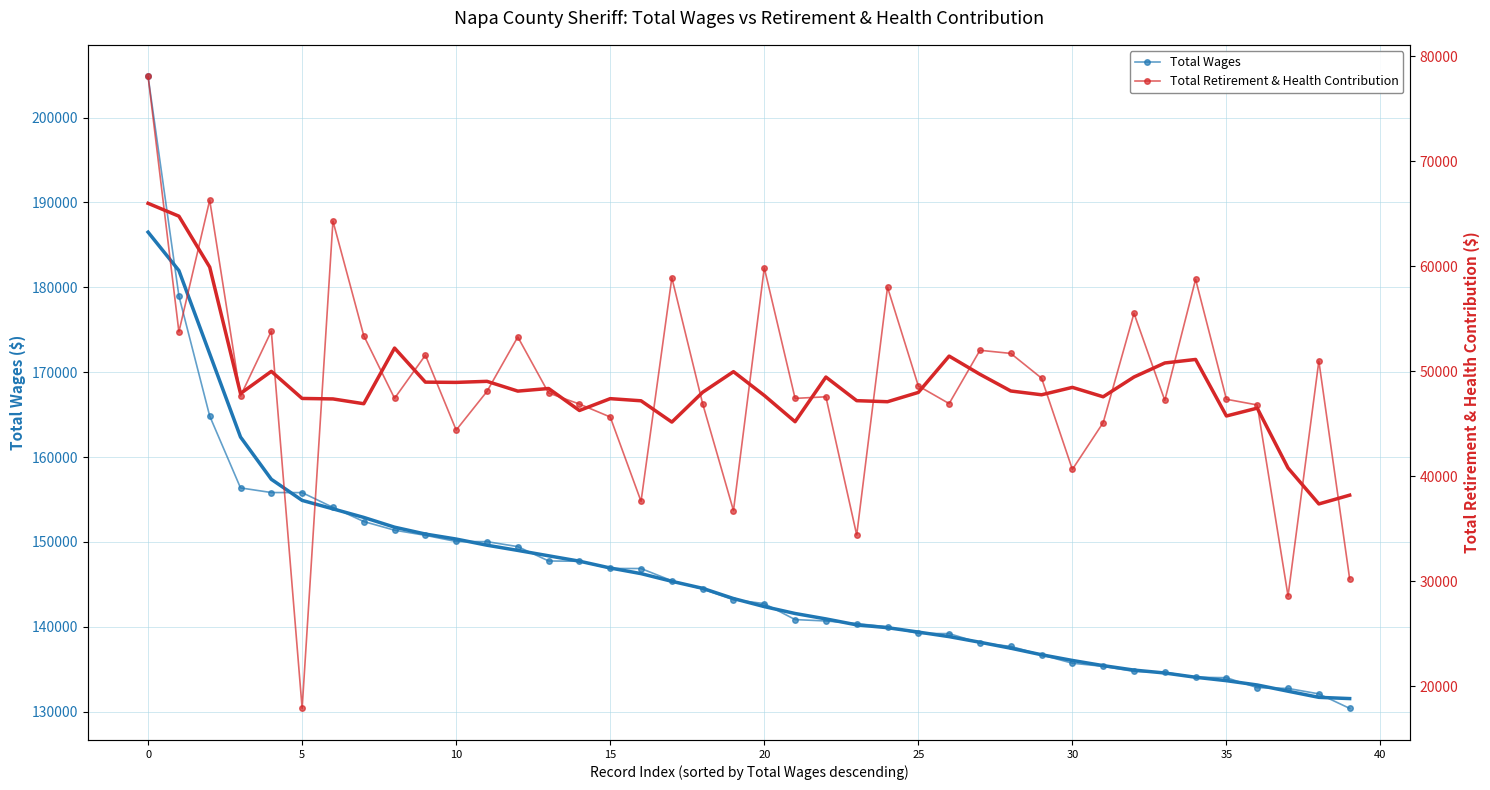

List the series in order of their peak value, highest first.

Total Wages, Total Retirement & Health Contribution